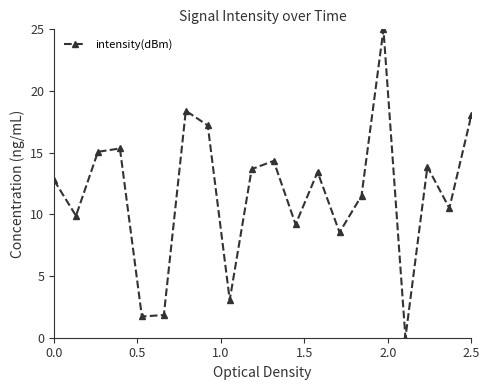

What is the difference between the second highest and second lowest values?

16.7